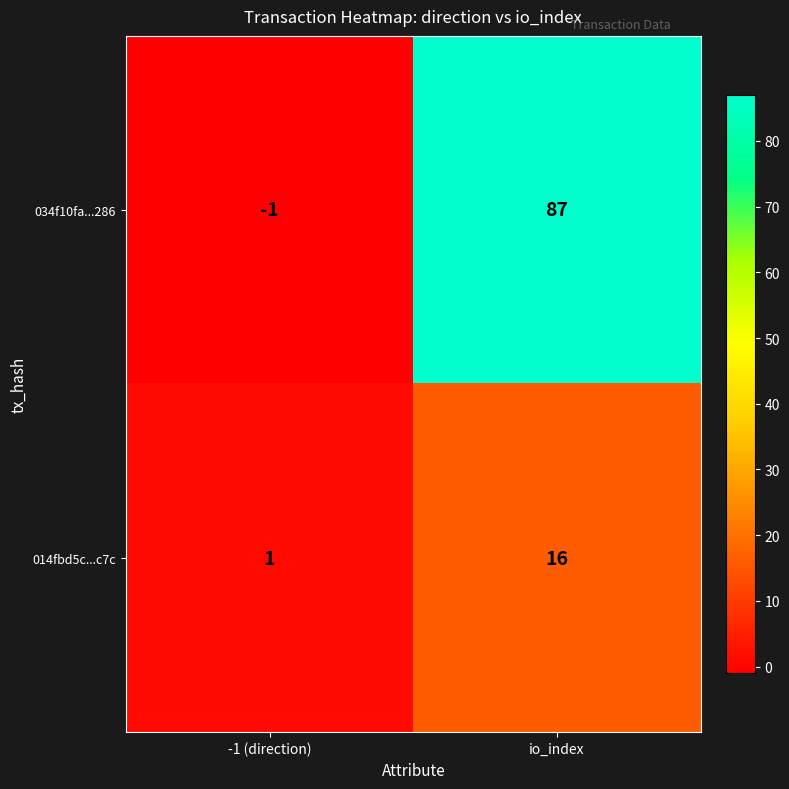

Which series has the largest range (max minus min)?

034f10fa...286